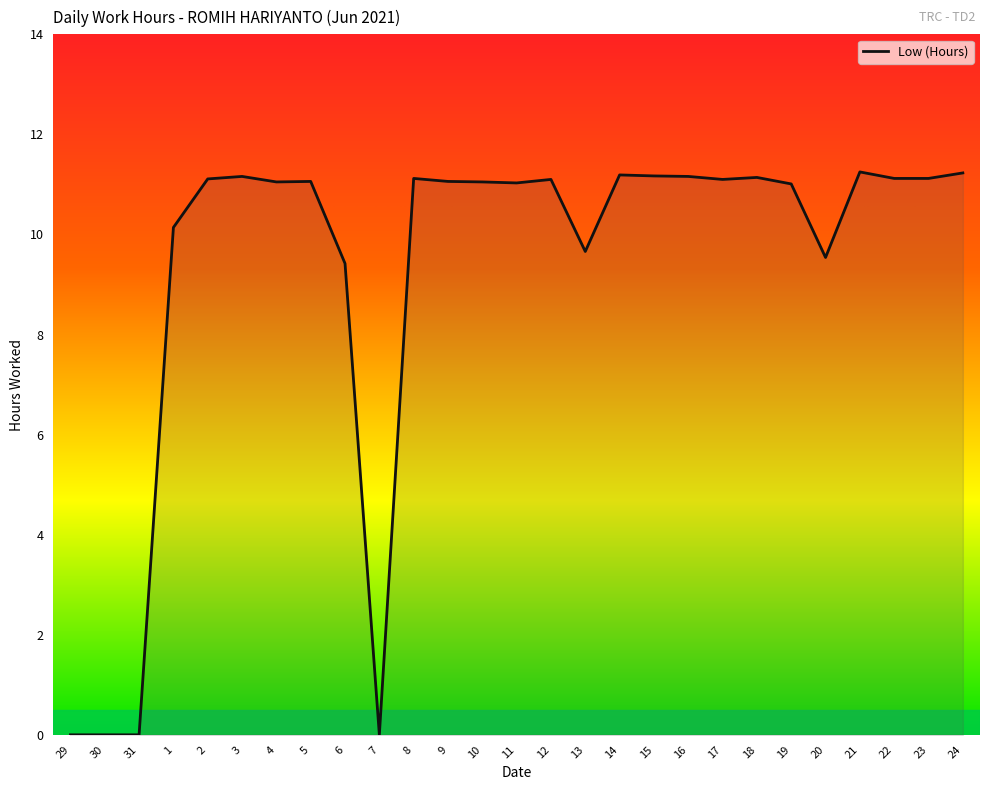

Is it true that the value at 9 is 5.2?

False